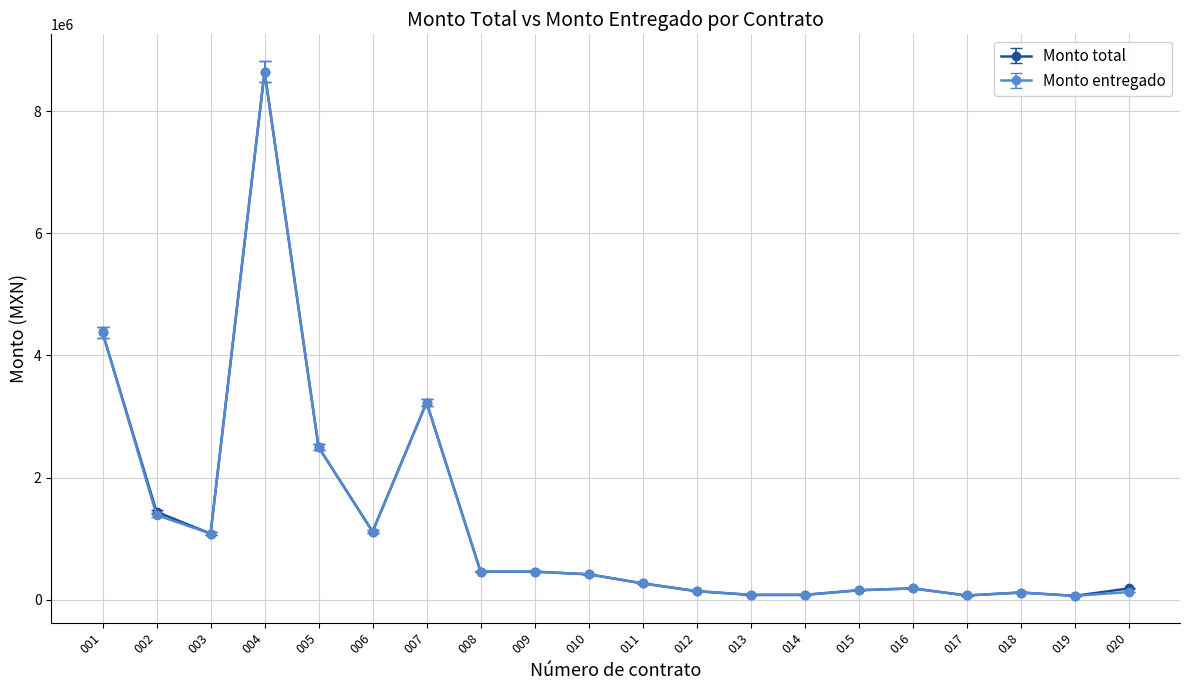

At which category is the sum across all series the highest?

004